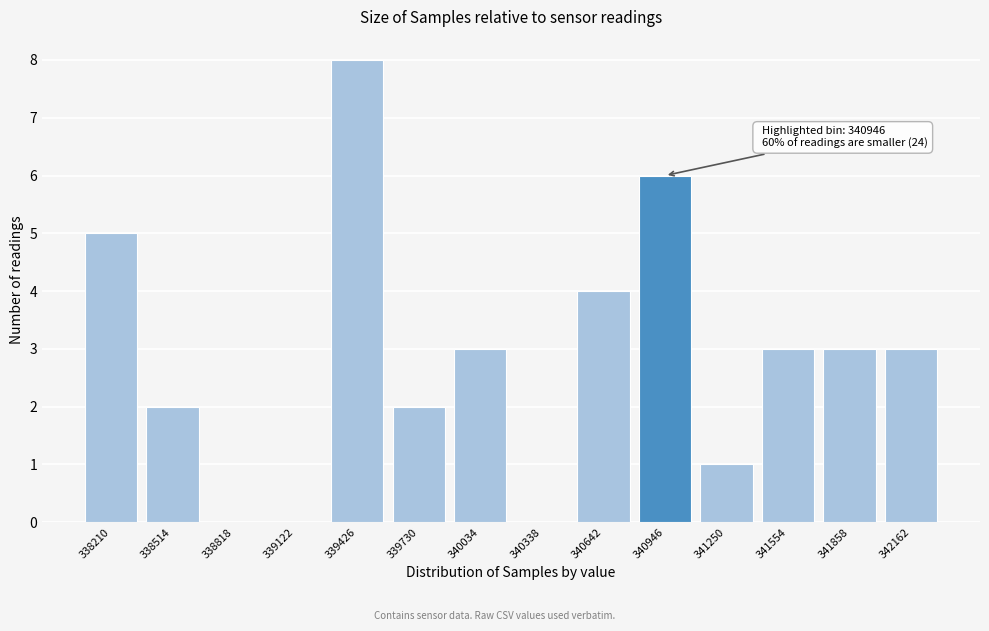

Reading left to right, transcribe all the data shown in this chart.

338210=5	338514=2	338818=0	339122=0	339426=8	339730=2	340034=3	340338=0	340642=4	340946=6	341250=1	341554=3	341858=3	342162=3